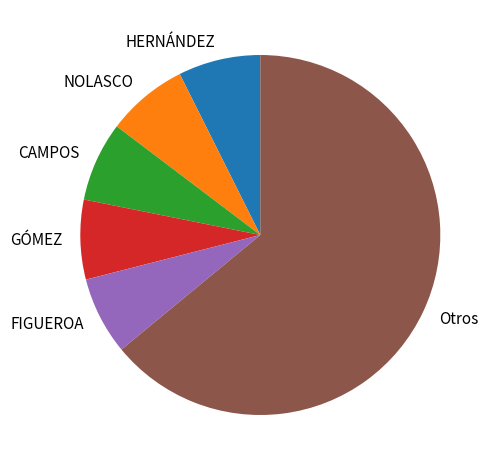

How many segments does this pie chart have?

6